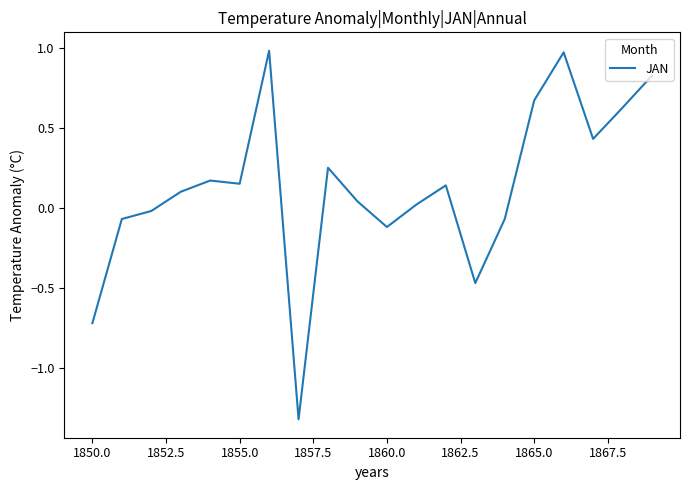

What is the minimum value shown in the chart?

-1.3